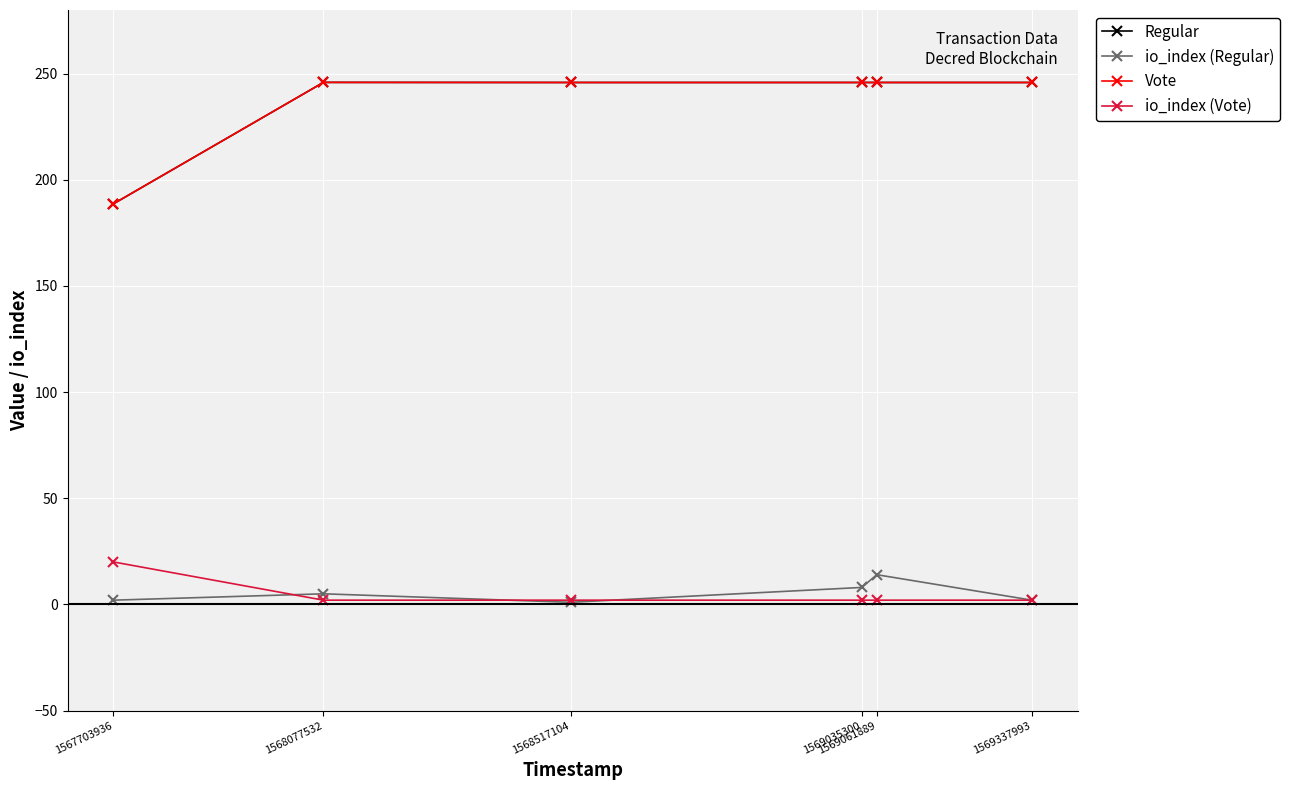

How many data points in Vote are above 245?

5